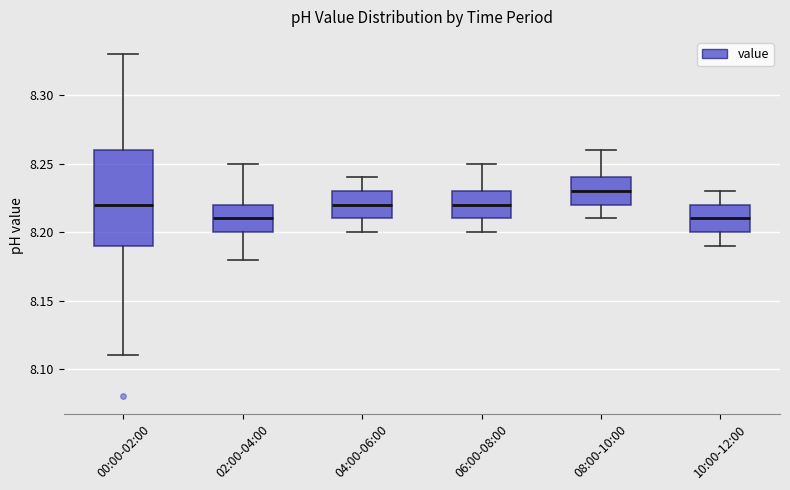

Reading left to right, transcribe this box plot: for each box, give where its median line is, the range the box spans, and where its two whiskers end, as read against the y-axis. The values are not printed on the chart, so give them approximately, as read against the axis.

00:00-02:00: median 8.22, box 8.19 to 8.26, whiskers 8.11 to 8.33
02:00-04:00: median 8.21, box 8.20 to 8.22, whiskers 8.18 to 8.25
04:00-06:00: median 8.22, box 8.21 to 8.23, whiskers 8.20 to 8.24
06:00-08:00: median 8.22, box 8.21 to 8.23, whiskers 8.20 to 8.25
08:00-10:00: median 8.23, box 8.22 to 8.24, whiskers 8.21 to 8.26
10:00-12:00: median 8.21, box 8.20 to 8.22, whiskers 8.19 to 8.23